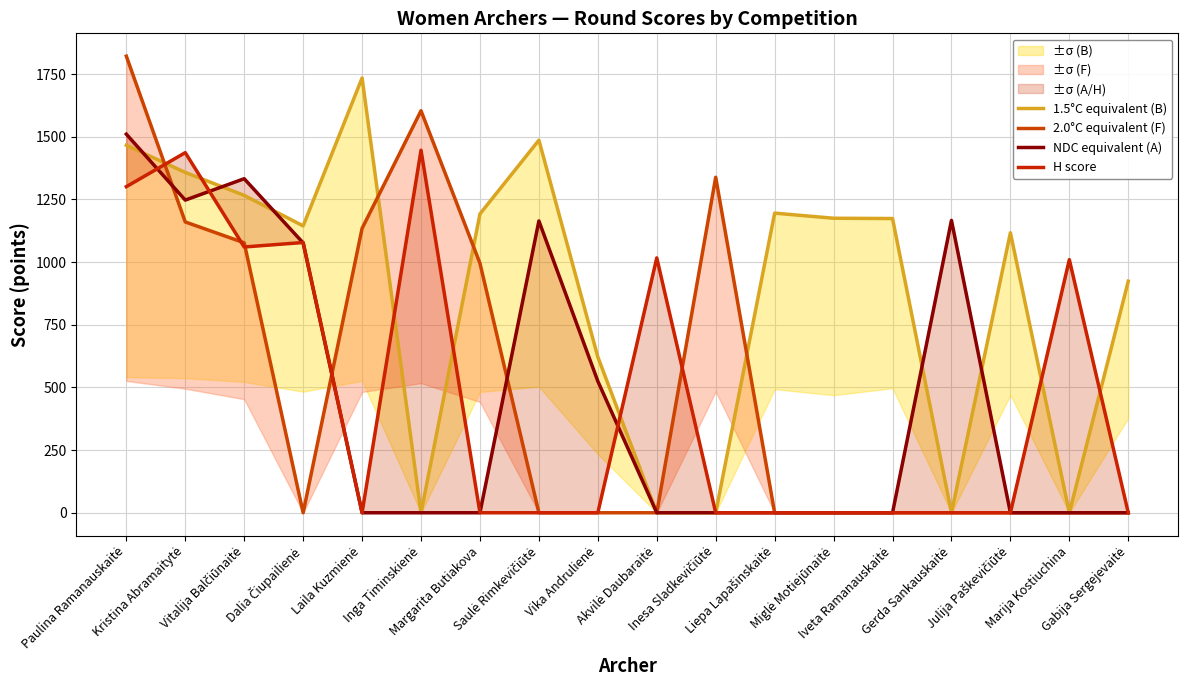

What is the difference between the maximum and minimum values in the 1.5°C equivalent (B) series?

1734.6